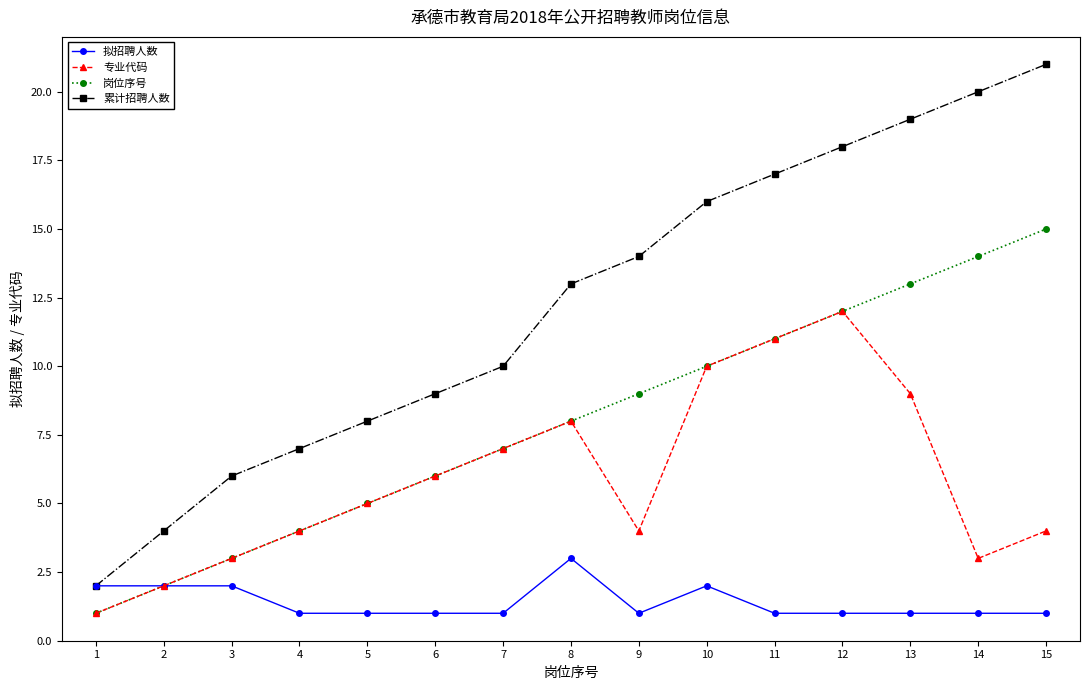

Is it true that 专业代码 equals 11 at 11?

True